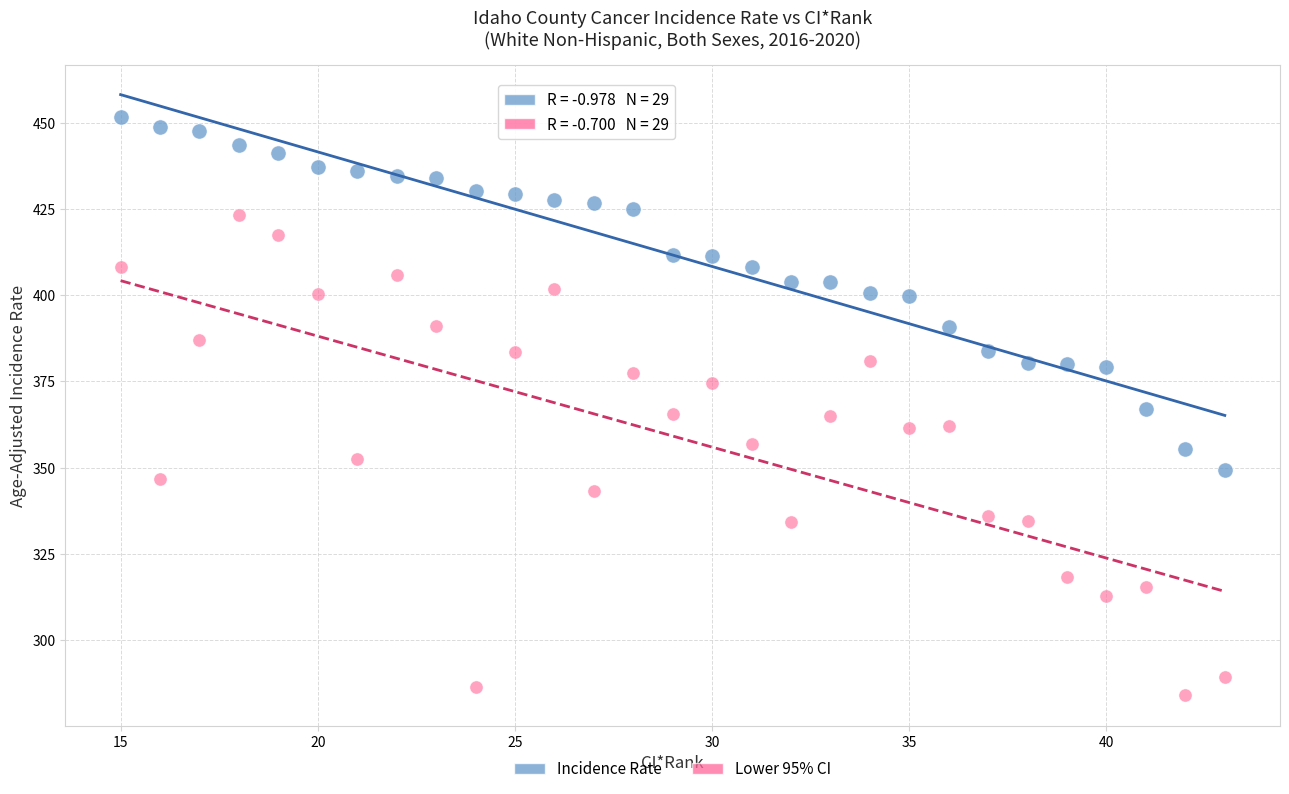

Across all data points, what is the range of X values (max minus min)?

28.0